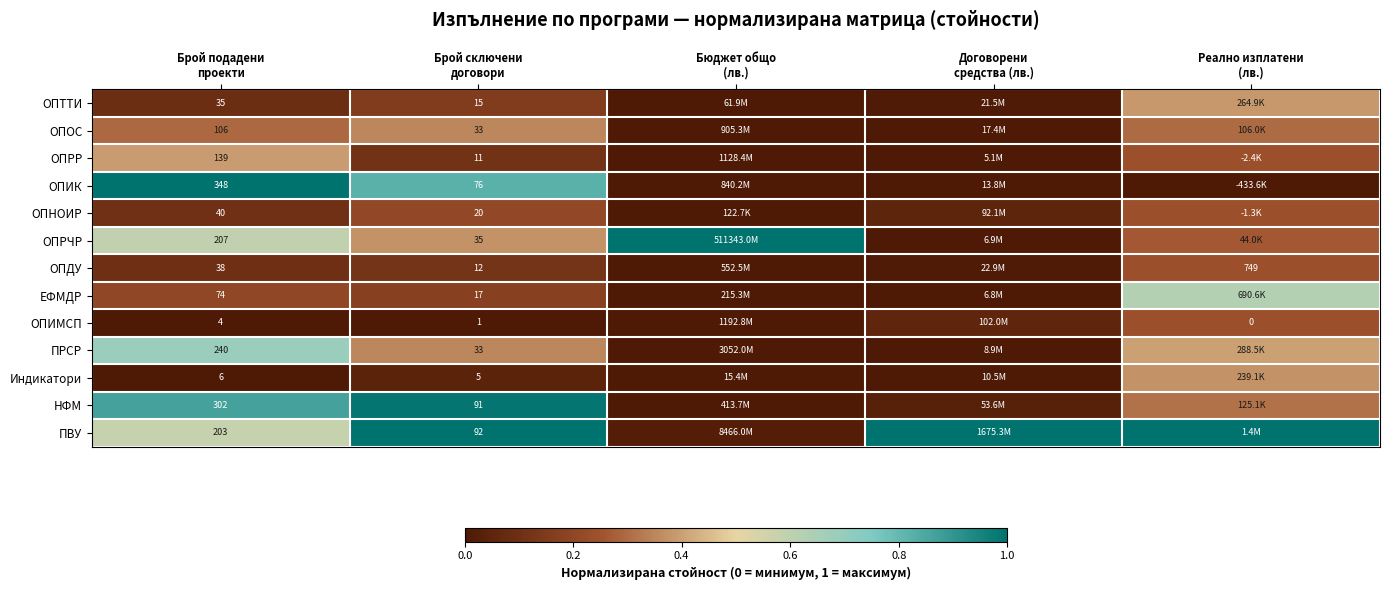

How many data points does each series have?

5